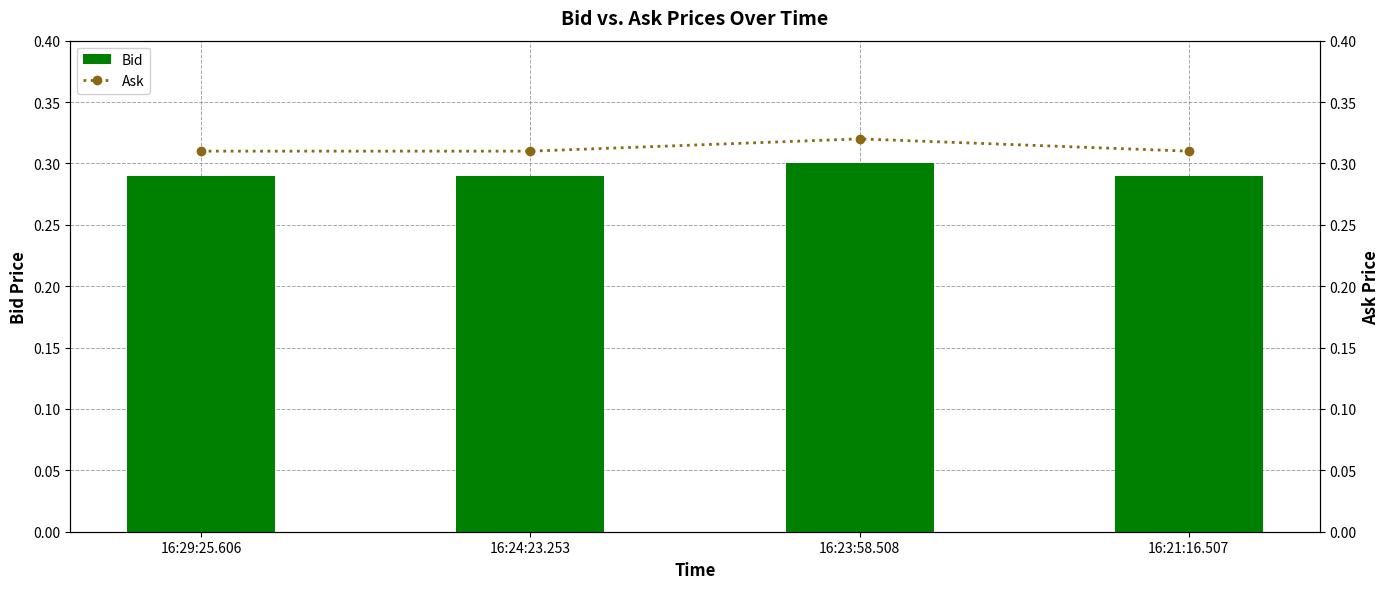

Between 16:29:25.606 and 16:24:23.253, which series saw the biggest shift?

Bid